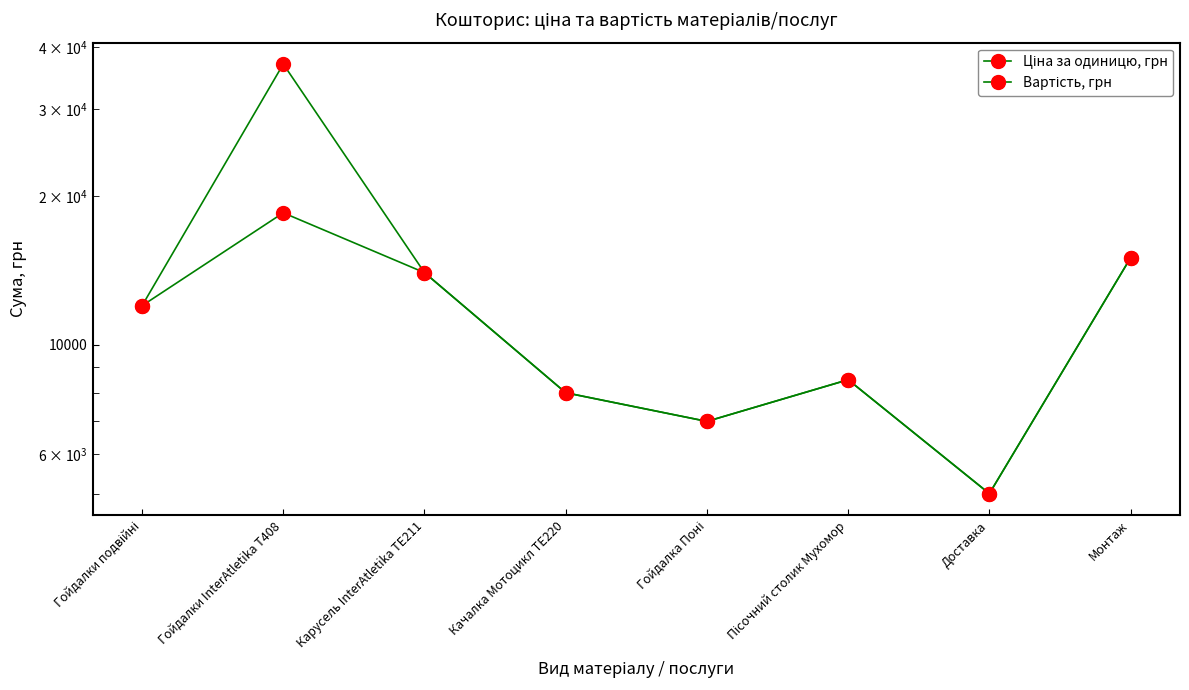

Which series has the largest total across all categories?

Вартість, грн